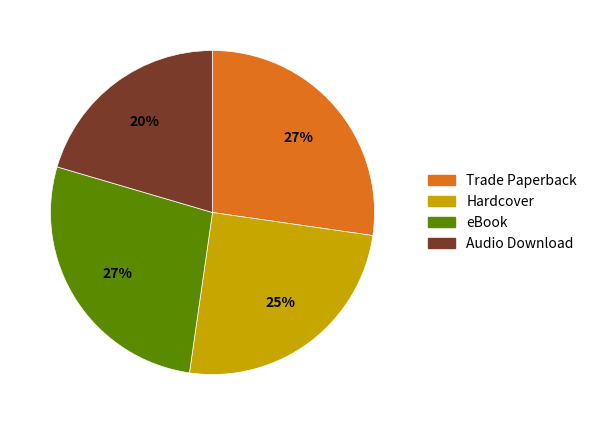

To the nearest percent, what is the difference between the eBook and Hardcover slice percentages?

2%